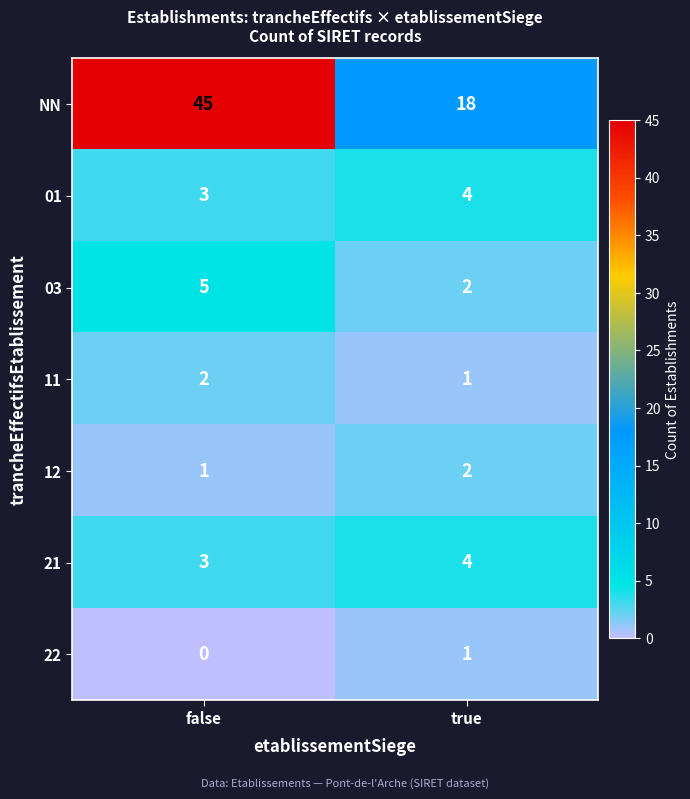

How many series are shown in this chart?

7